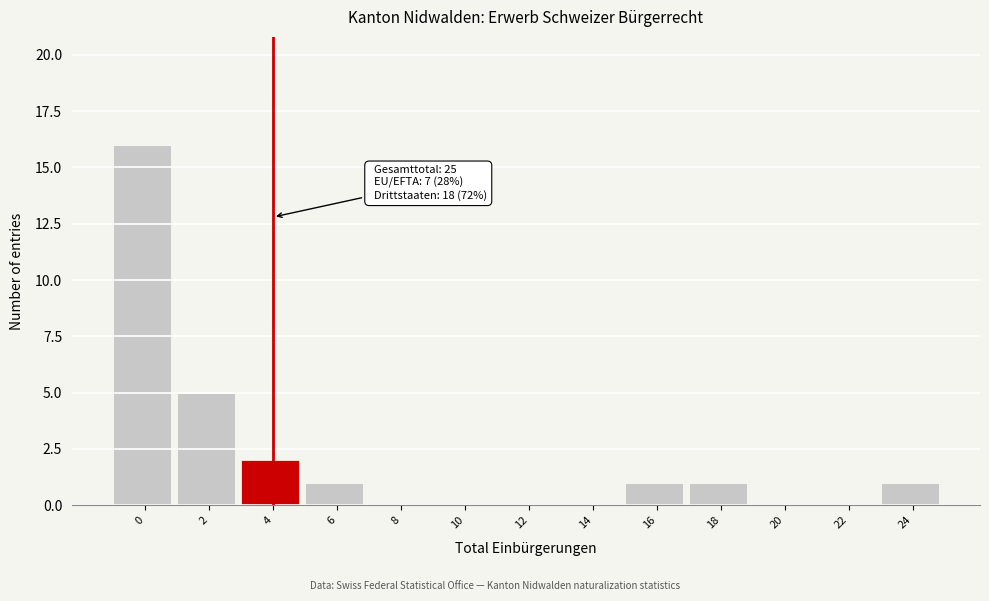

Reading right to left, extract all data points from this chart.

24=1	22=0	20=0	18=1	16=1	14=0	12=0	10=0	8=0	6=1	4=2	2=5	0=16